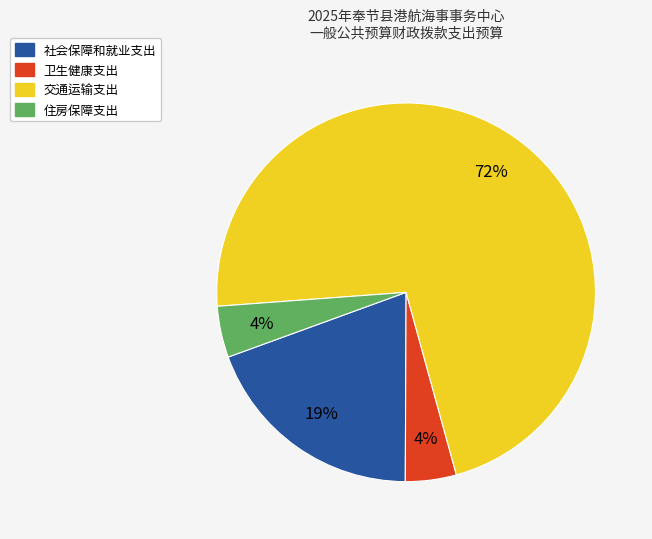

Which category has the biggest portion of the pie?

交通运输支出